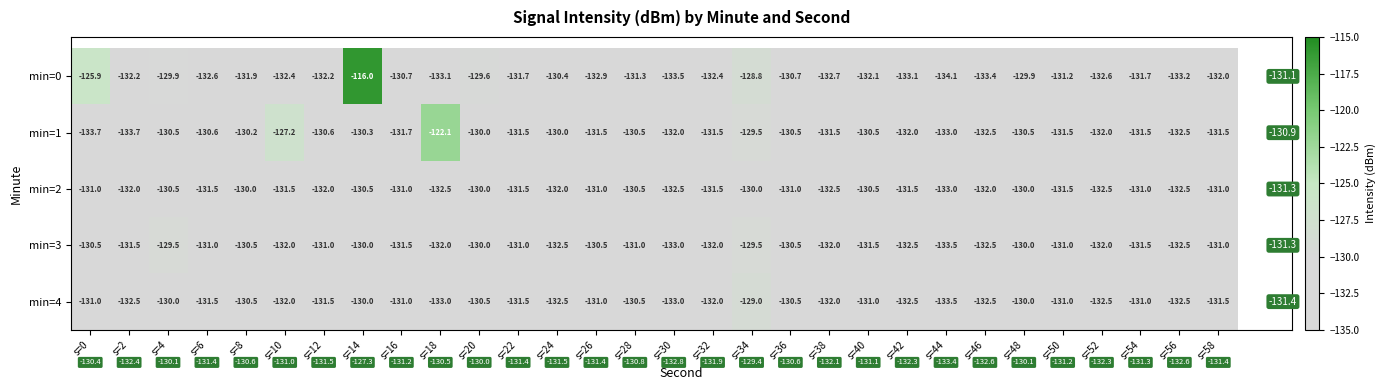

List the series in order of their peak value, lowest first.

min=2, min=3, min=4, min=1, min=0